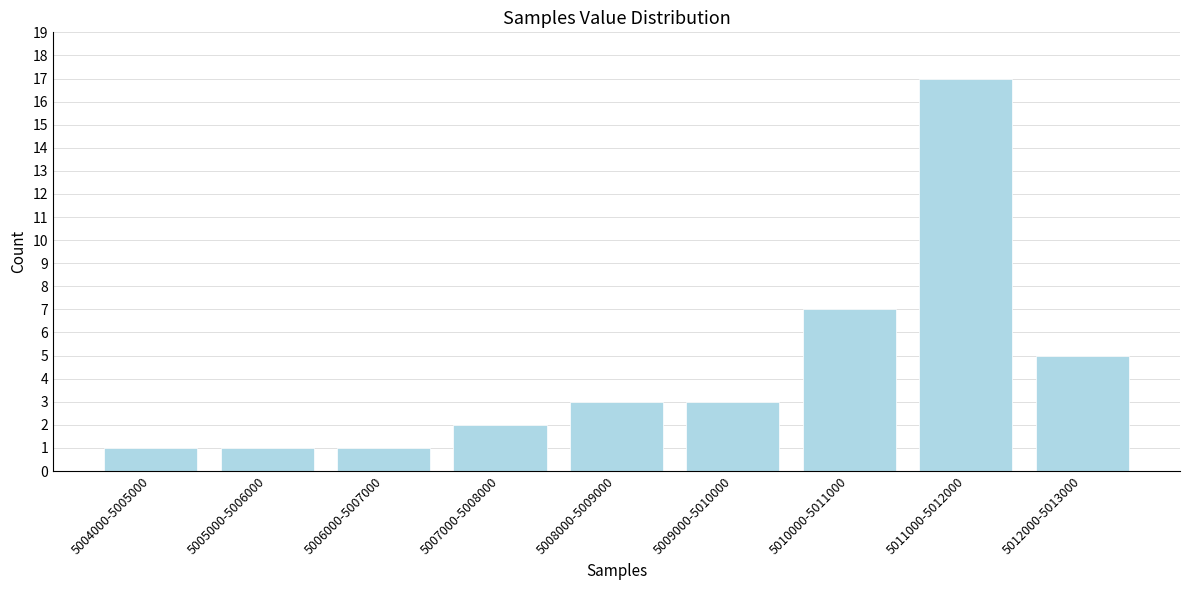

Reading right to left, transcribe all the data shown in this chart.

5012000-5013000=5	5011000-5012000=17	5010000-5011000=7	5009000-5010000=3	5008000-5009000=3	5007000-5008000=2	5006000-5007000=1	5005000-5006000=1	5004000-5005000=1